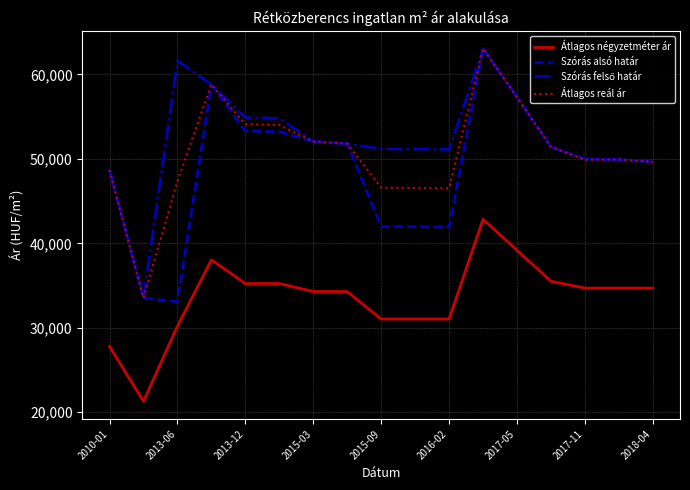

Which series has the largest range (max minus min)?

Szórás alsó határ